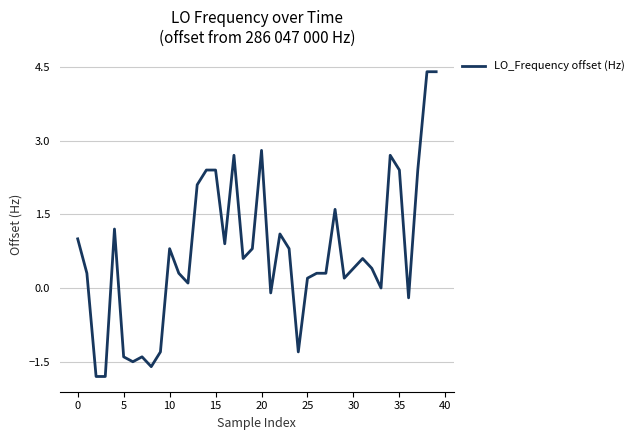

What is the average value?

0.7